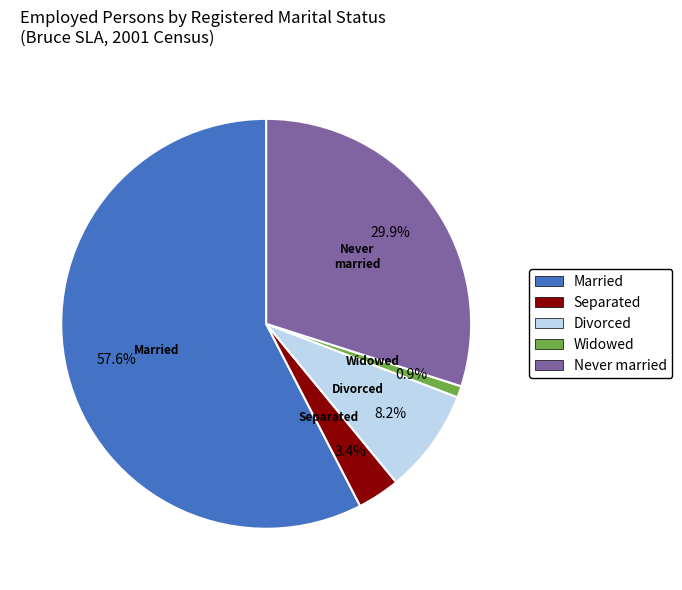

What percentage is the Separated slice, to the nearest percent?

3%